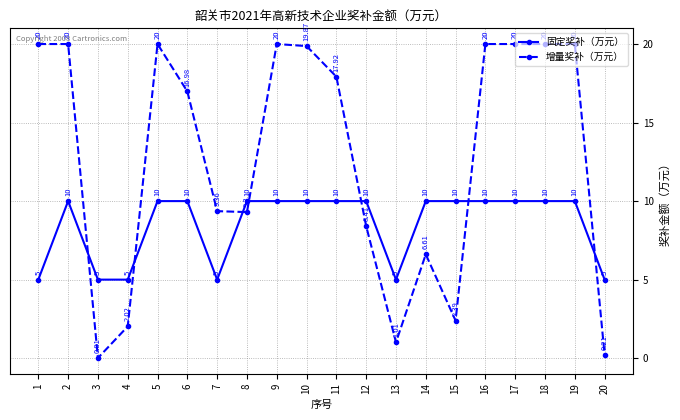

Which series has the largest range (max minus min)?

增量奖补（万元）